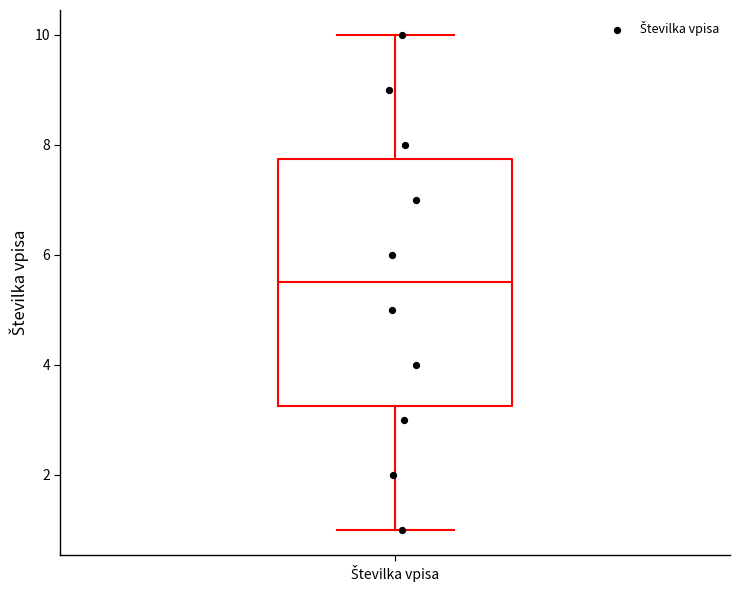

Read this box plot against the y-axis: the position of the median line, the range covered by the box, and the ends of both whiskers. The values are not printed on the chart, so give them approximately, as read against the axis.

median 5.6, box 3.2 to 7.8, whiskers 1.0 to 10.0